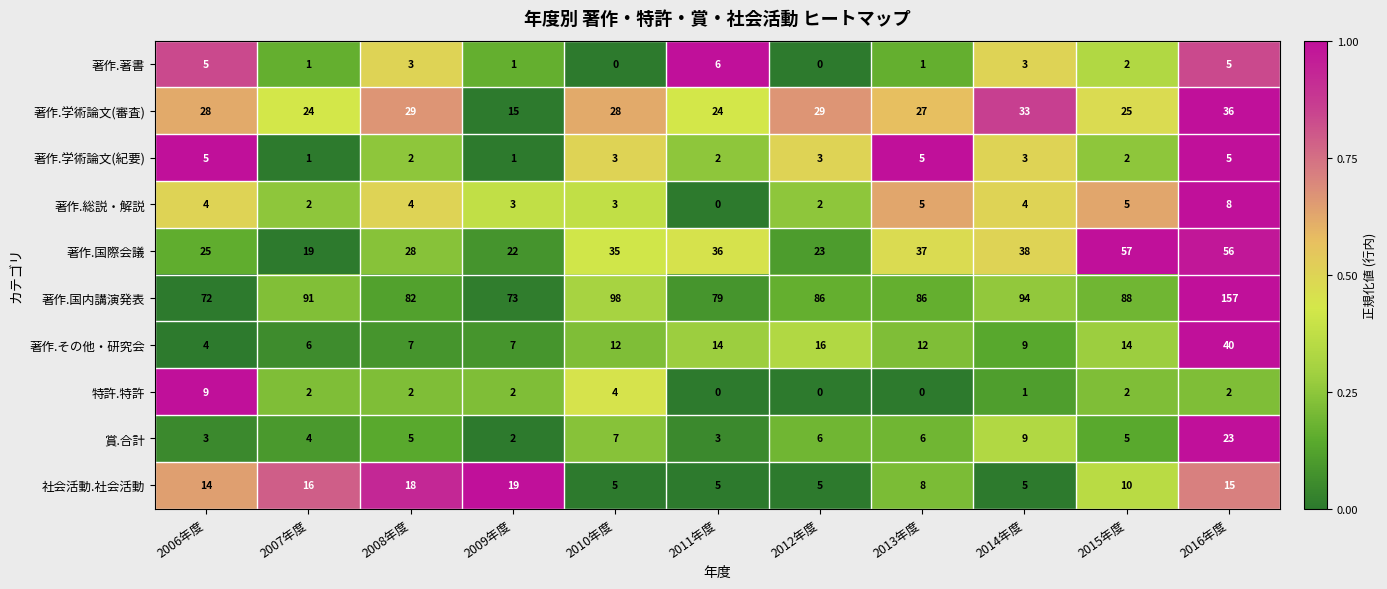

Which series has the largest total across all categories?

著作.国内講演発表